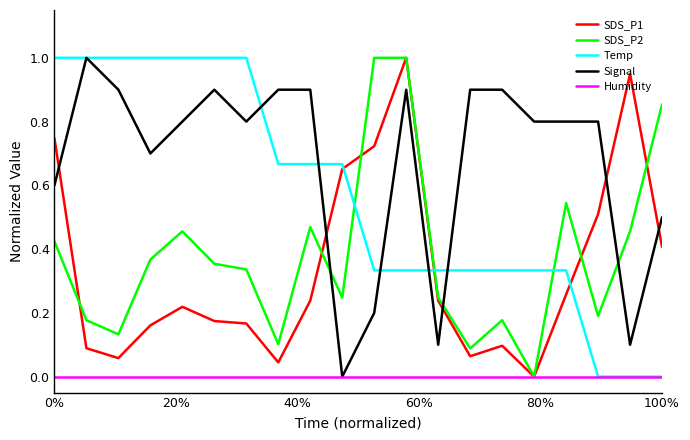

What is the maximum value shown in the chart?

1.0